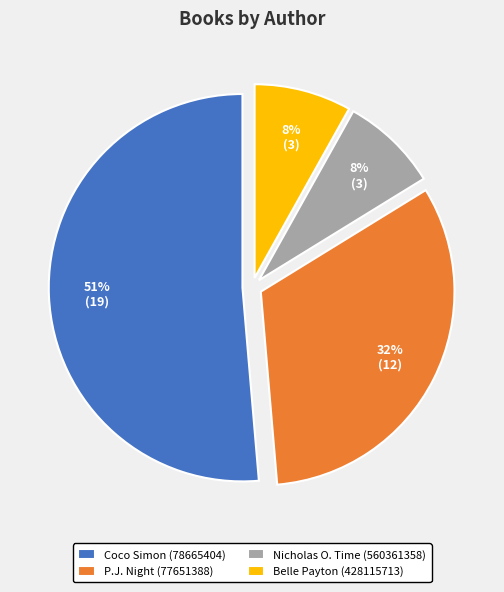

What is the ratio of the value at P.J. Night (77651388) to the value at Belle Payton (428115713)?

4.0